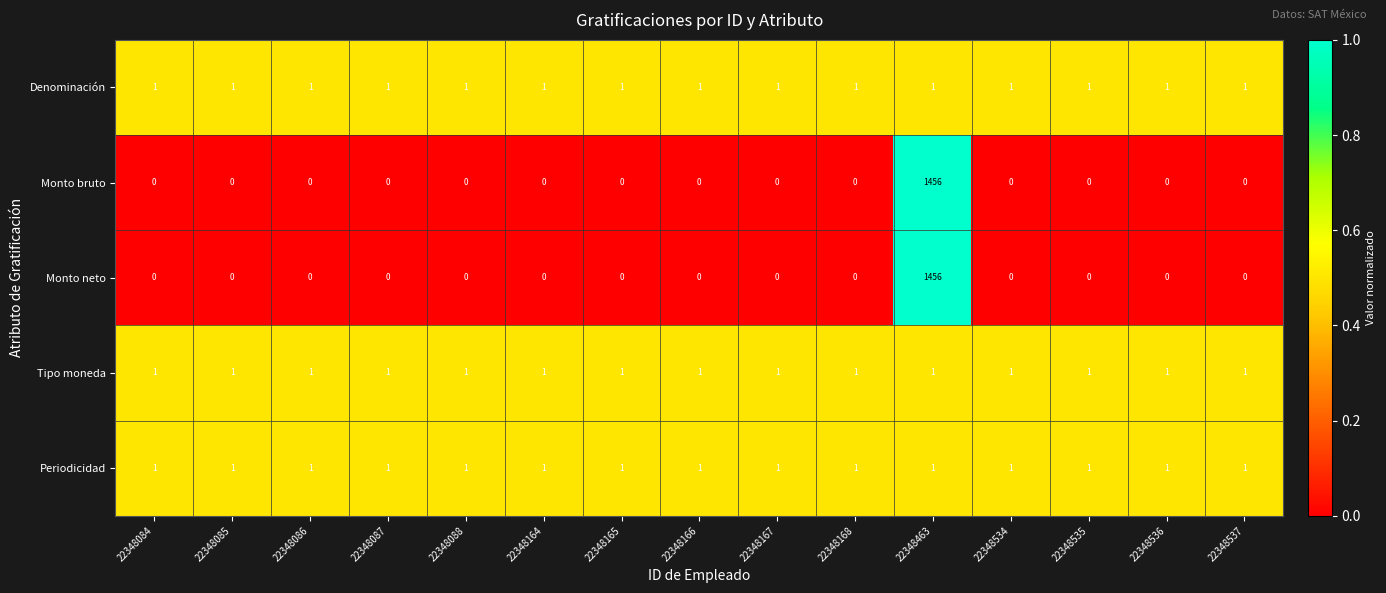

At how many categories does at least one series exceed 0?

15